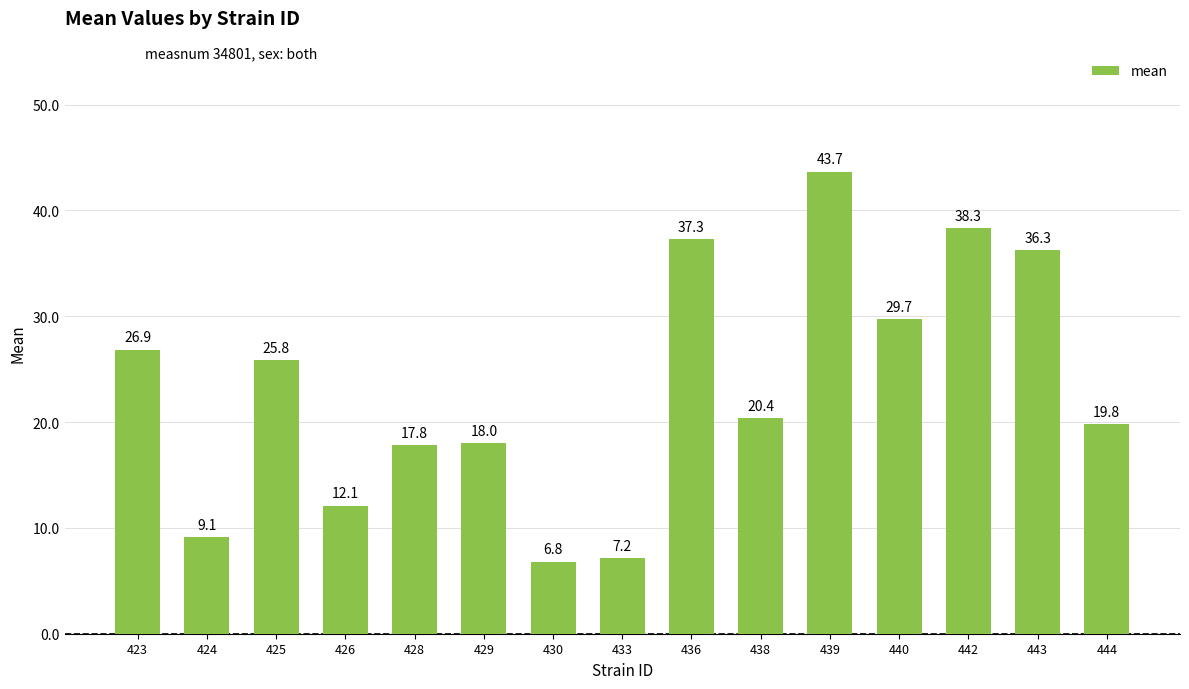

What is the change in value from 439 to 443?

-7.4